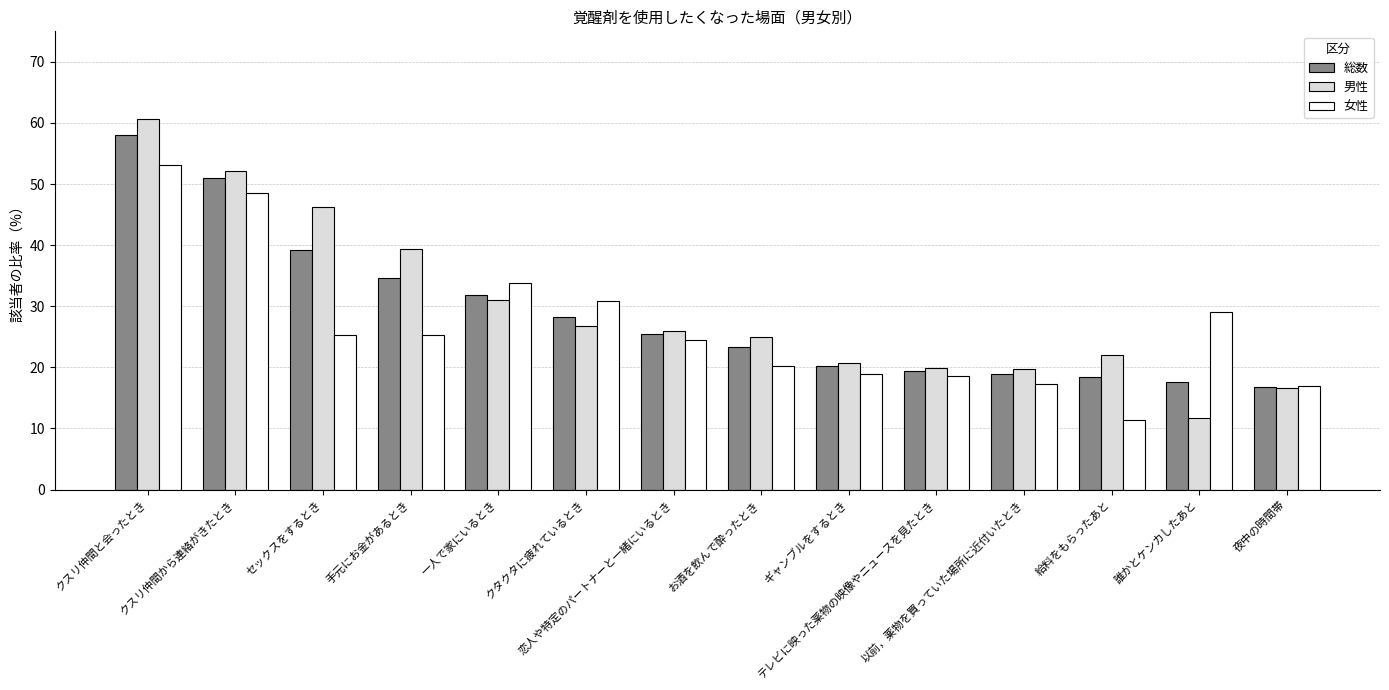

Which series changed the most between お酒を飲んで酔ったとき and ギャンブルをするとき?

男性